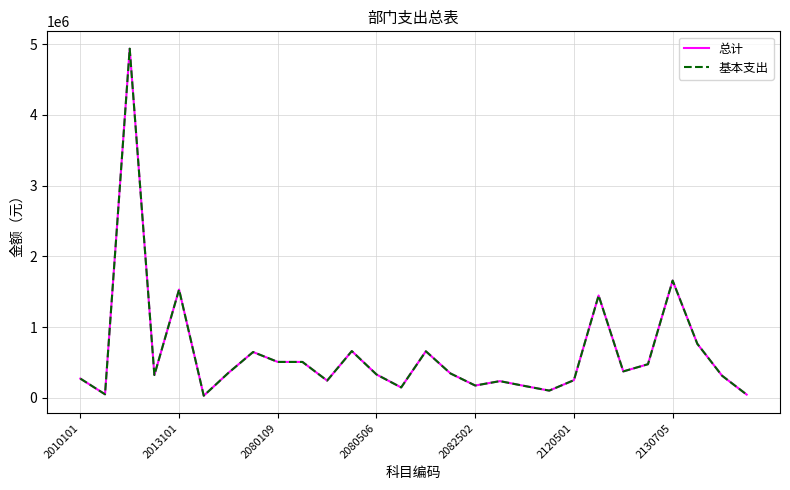

Does the chart have visible grid lines?

Yes